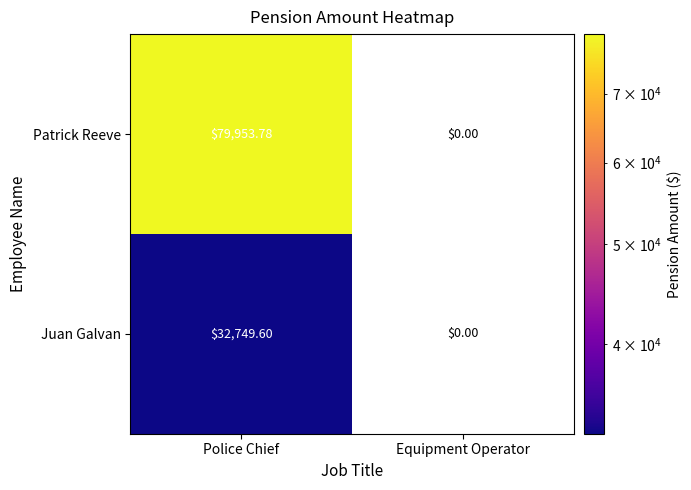

Is the value of Juan Galvan at Police Chief greater than the value of Patrick Reeve at Police Chief?

No